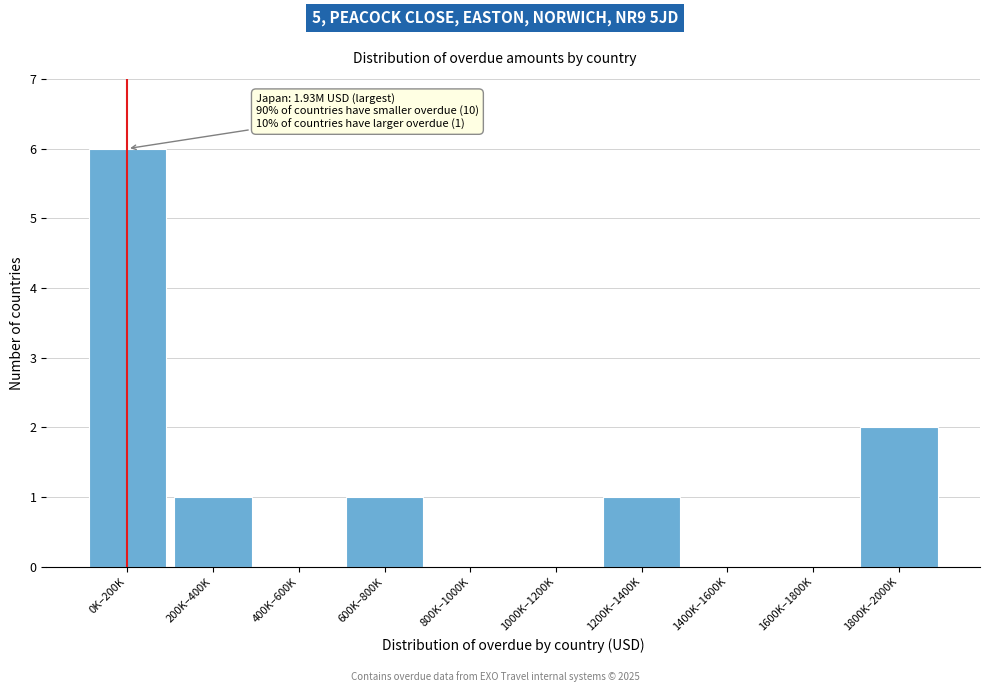

Reading left to right, extract all data points from this chart.

0K–200K=6	200K–400K=1	400K–600K=0	600K–800K=1	800K–1000K=0	1000K–1200K=0	1200K–1400K=1	1400K–1600K=0	1600K–1800K=0	1800K–2000K=2